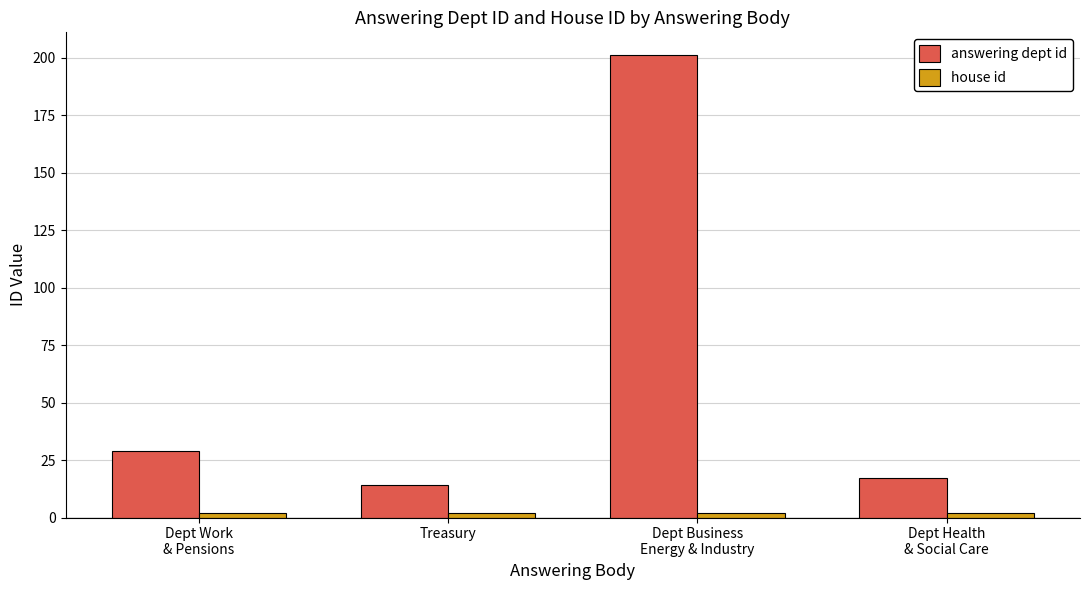

Is it true that answering dept id equals 6 at Treasury?

False